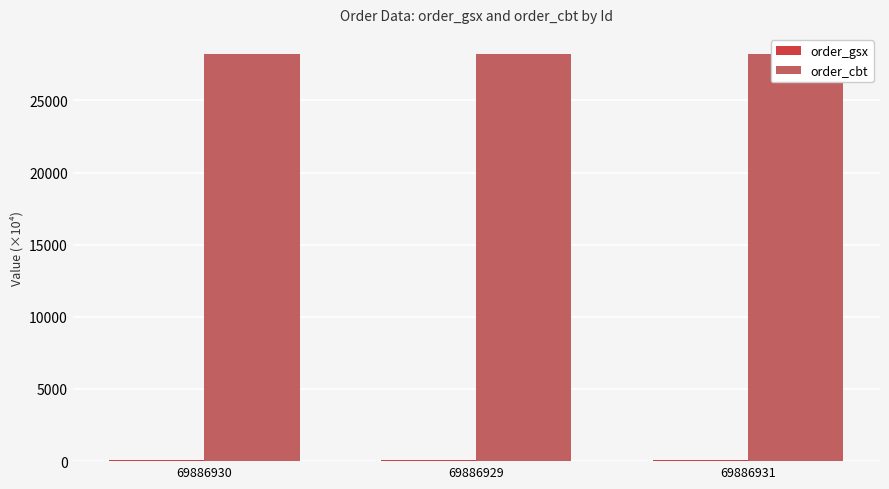

Reading left to right, extract all data points from this chart.

order_gsx: 55.9	55.9	55.9
order_cbt: 28195.3	28195.3	28195.3